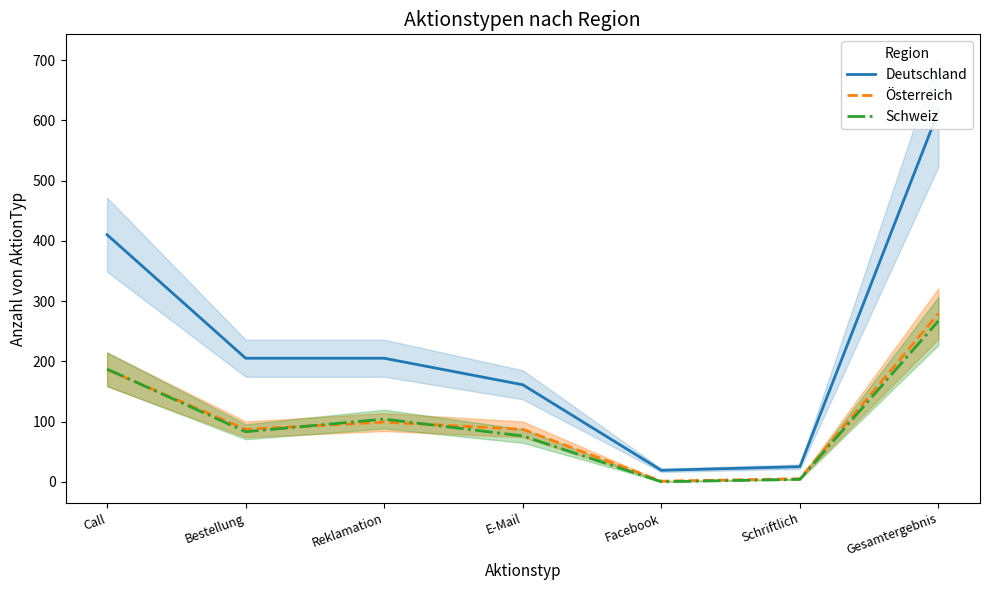

What is the label of the 2nd point from the left?

Bestellung